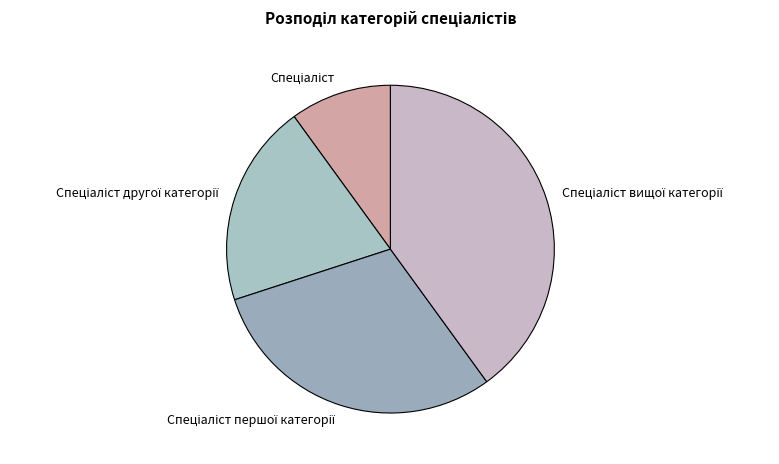

Is there a majority slice in this chart?

No